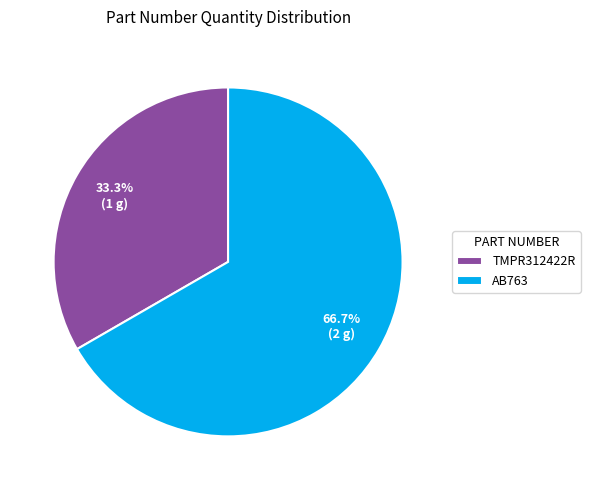

What is the total percentage of AB763 and TMPR312422R?

100.0%